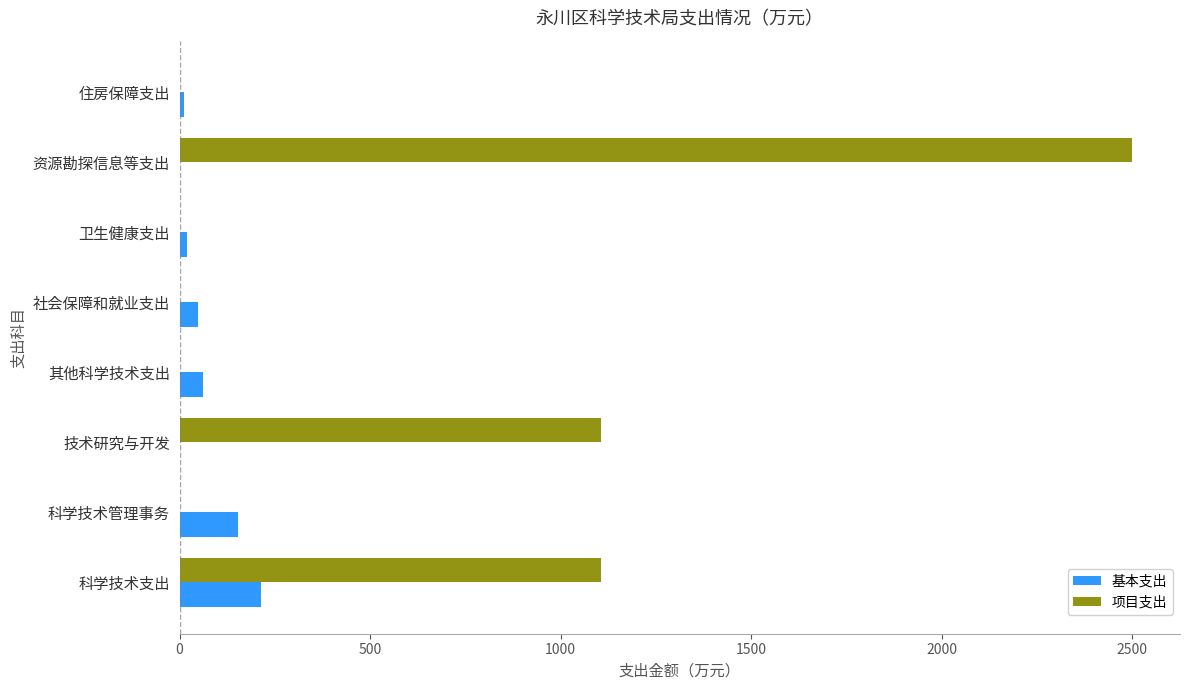

Which series has the largest total across all categories?

项目支出